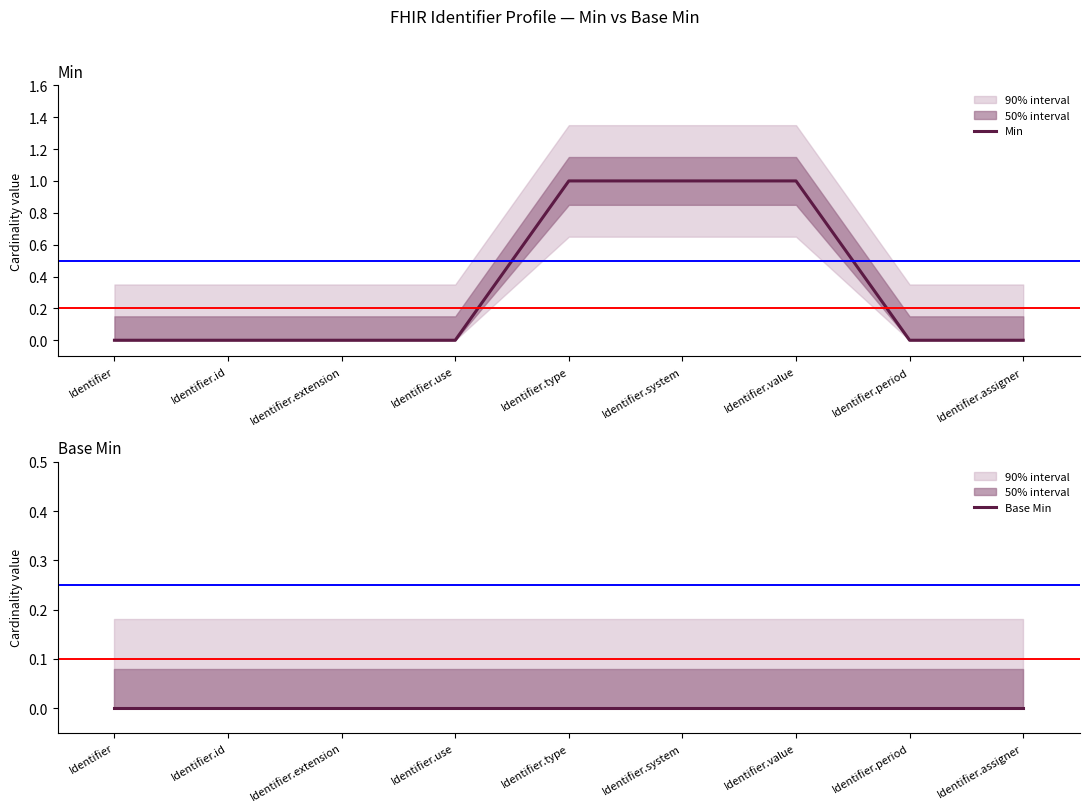

Which series has the largest total across all categories?

Min